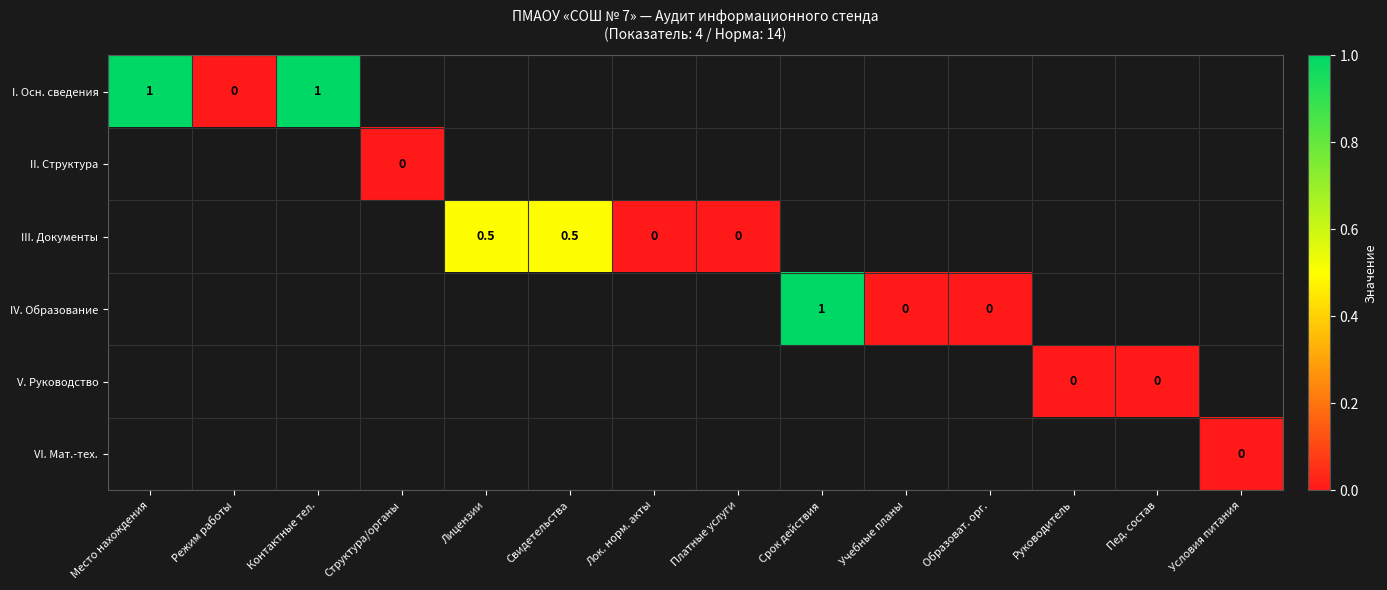

True or false: I. Осн. сведения has a value of 1.7 at Место нахождения.

False